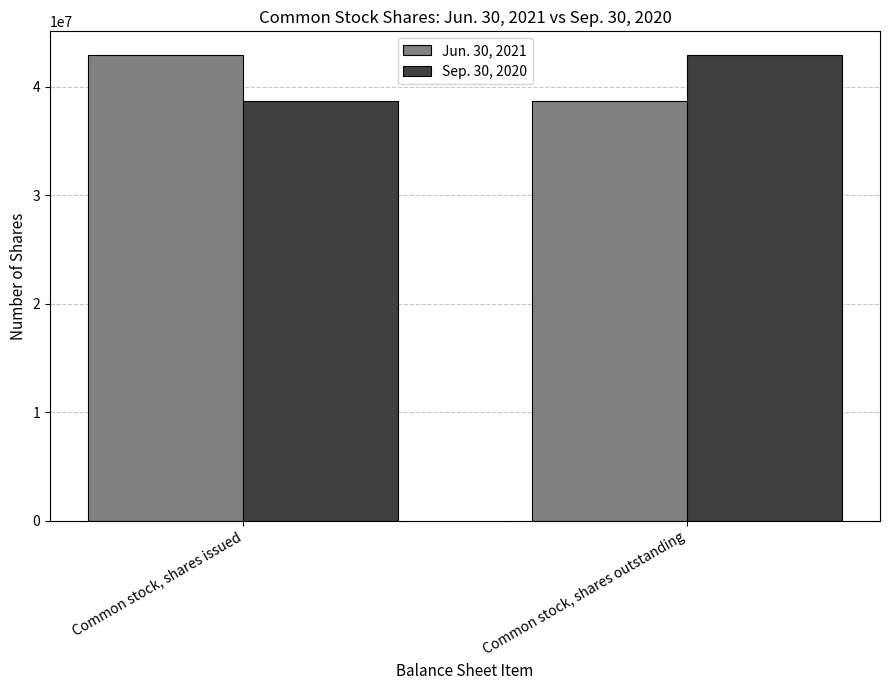

What position from the right is Common stock, shares outstanding?

1